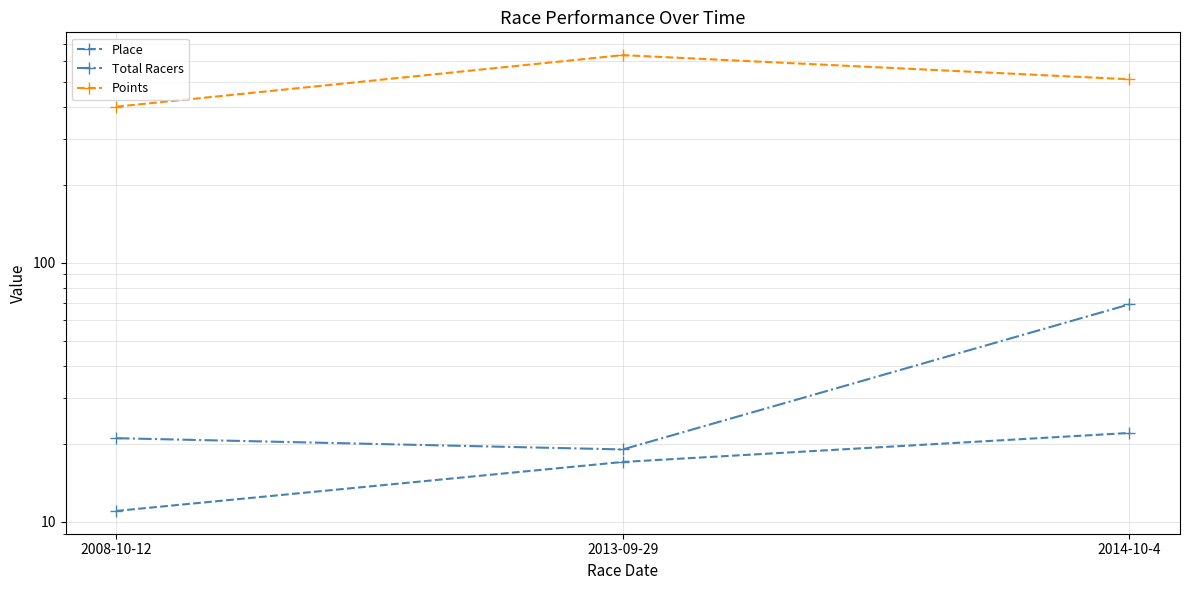

The value of Points at 2014-10-4 is 510.3. True or false?

True